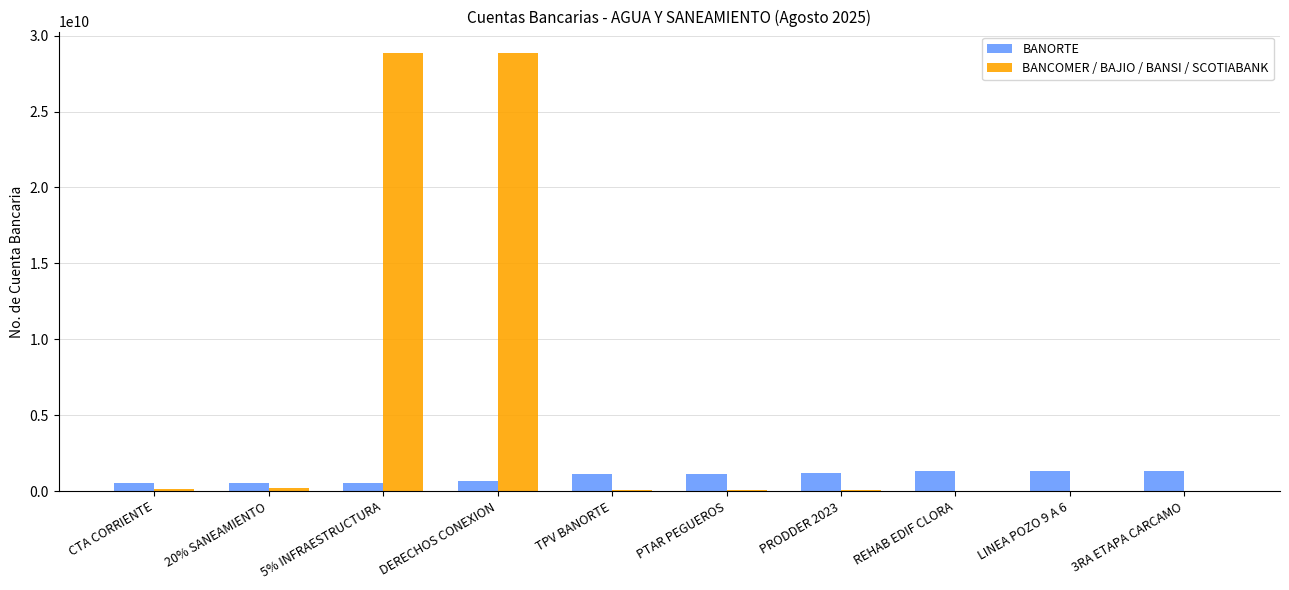

What is the spread (max minus min) of values at LINEA POZO 9 A 6?

1319905620